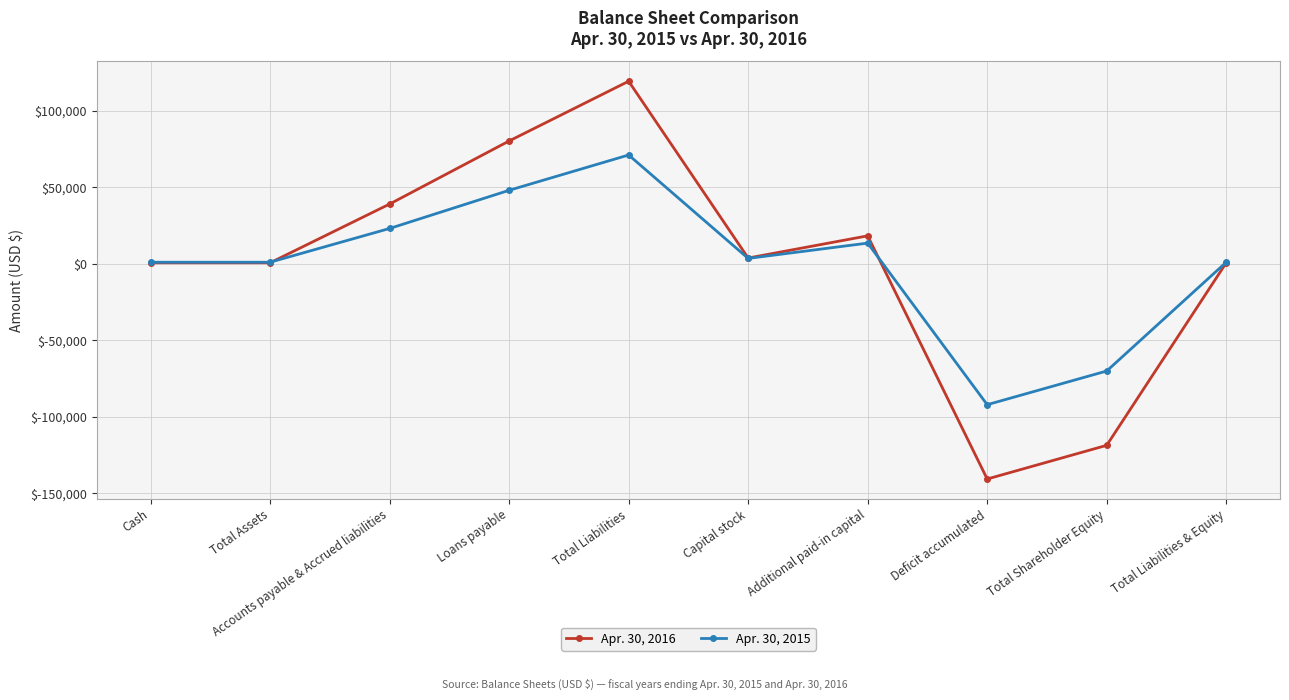

What is the sum of the Apr. 30, 2015 values at Additional paid-in capital and Capital stock?

17000